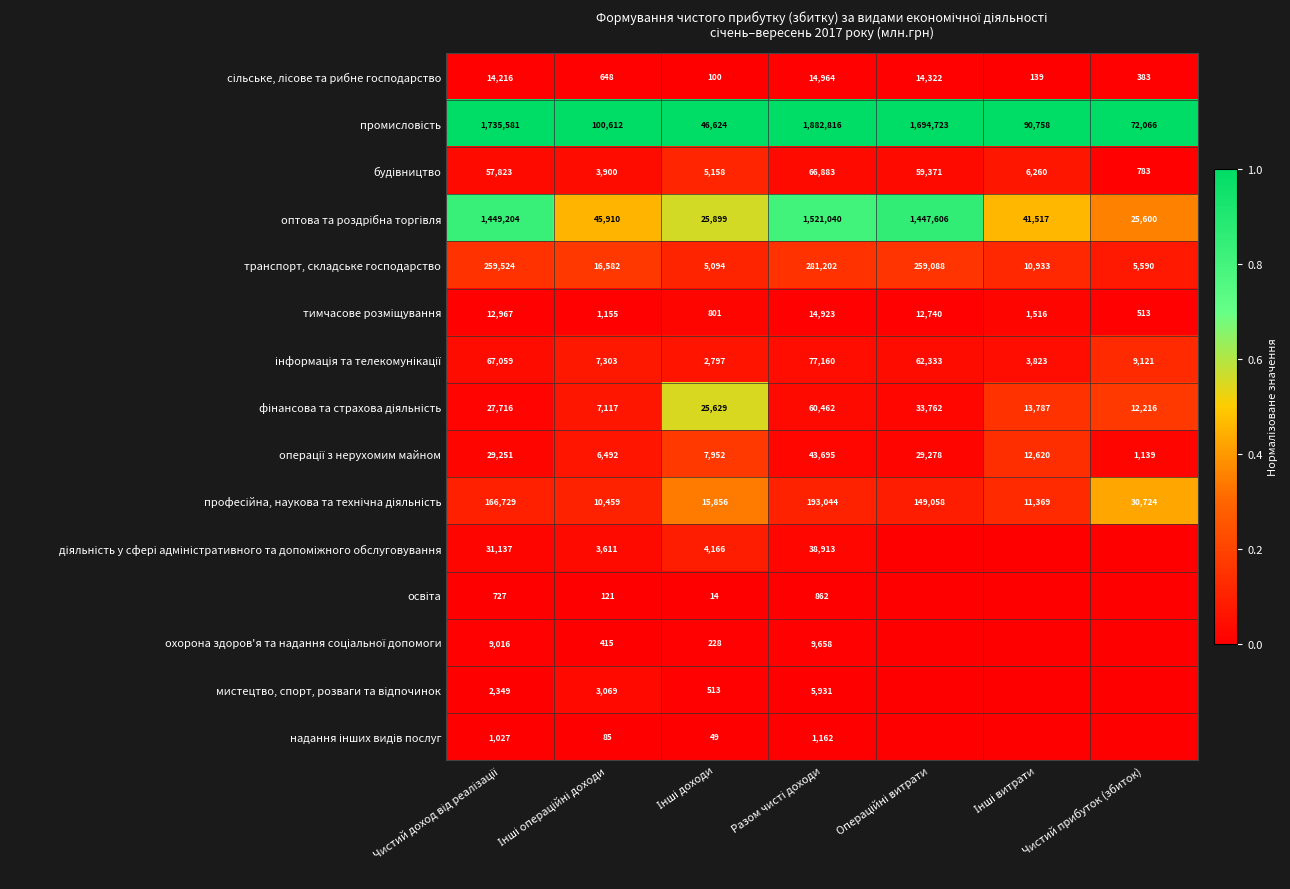

What is the average value of the транспорт, складське господарство series?

119716